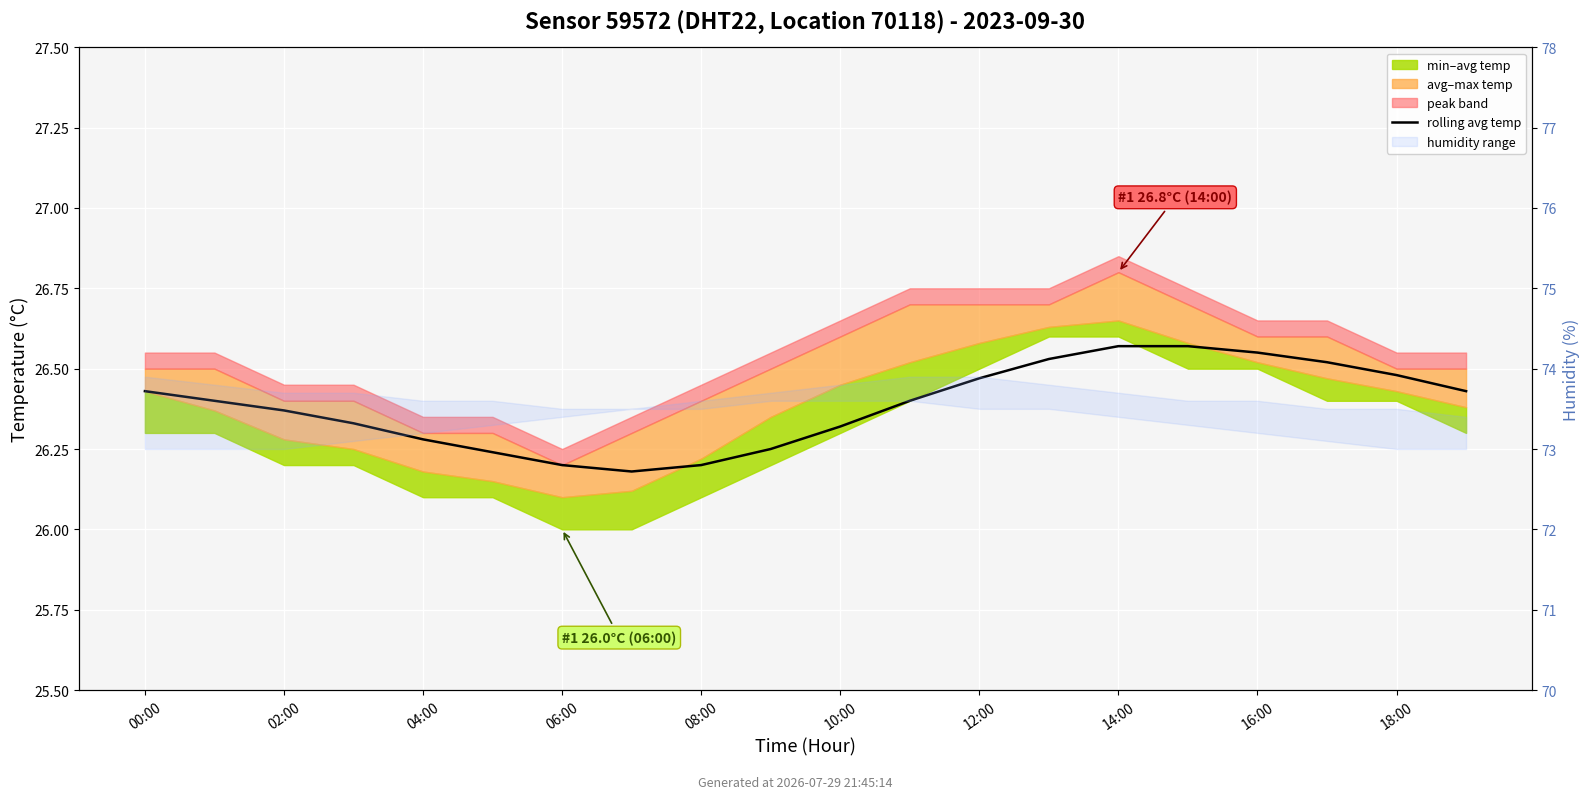

Which label corresponds to the largest value in the chart?

14